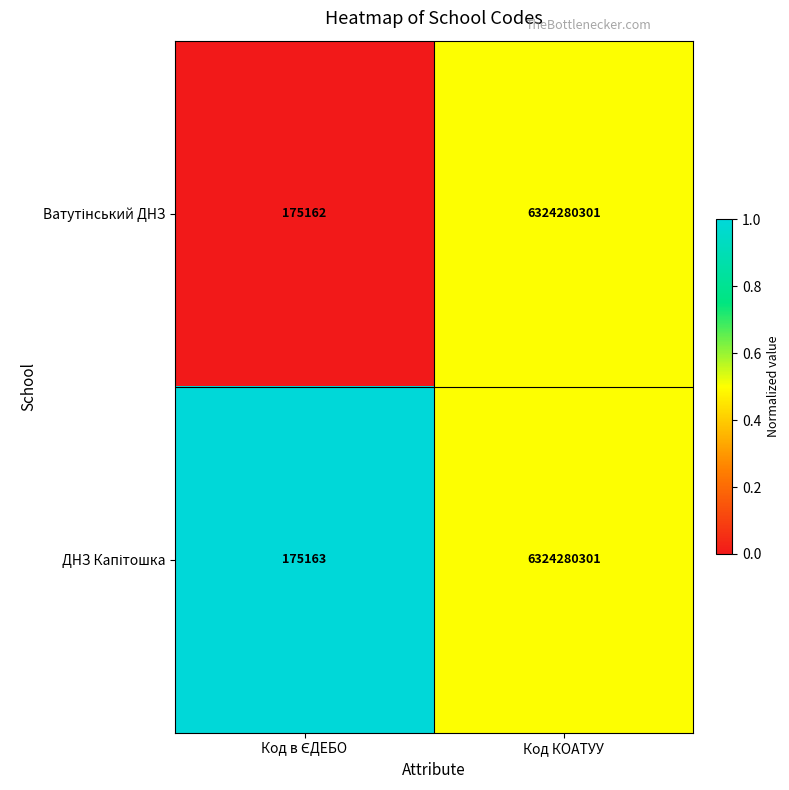

At which category is the sum across all series the highest?

Код КОАТУУ